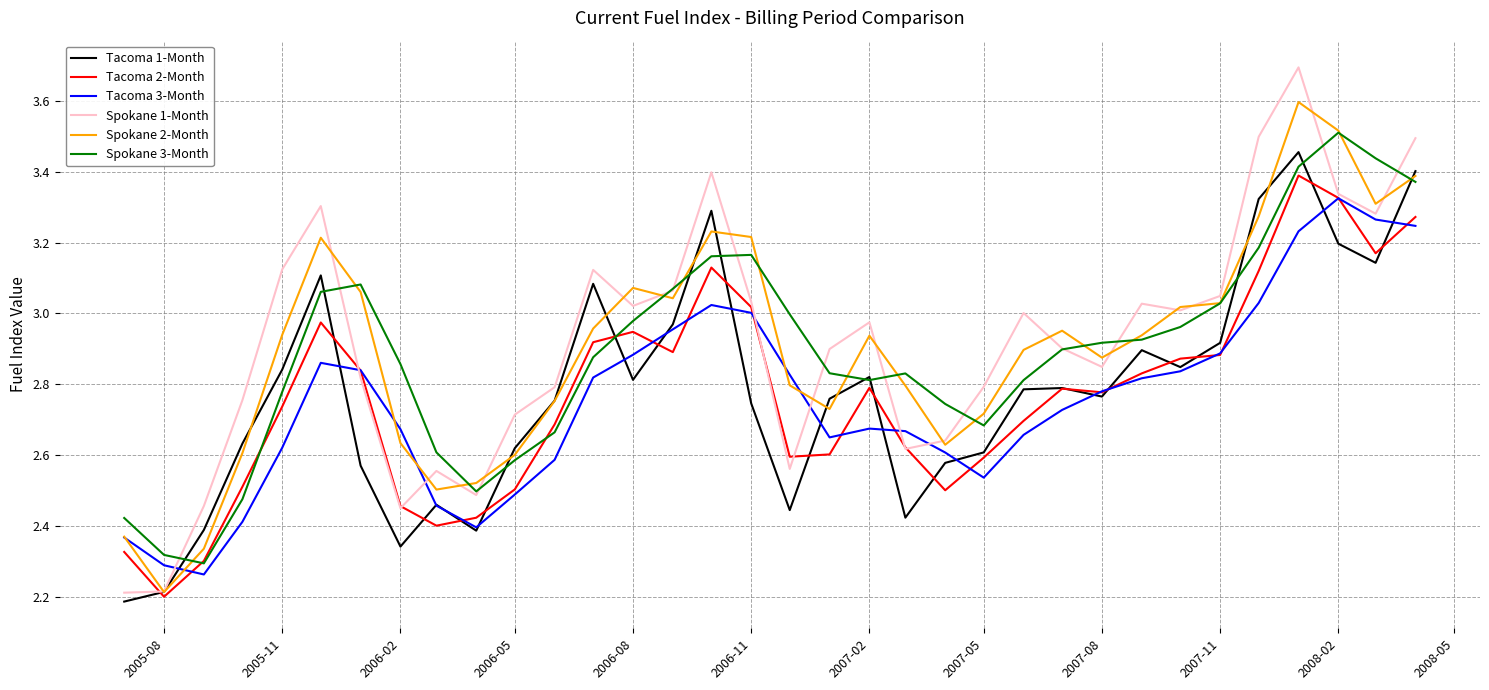

Which series has the largest range (max minus min)?

Spokane 1-Month